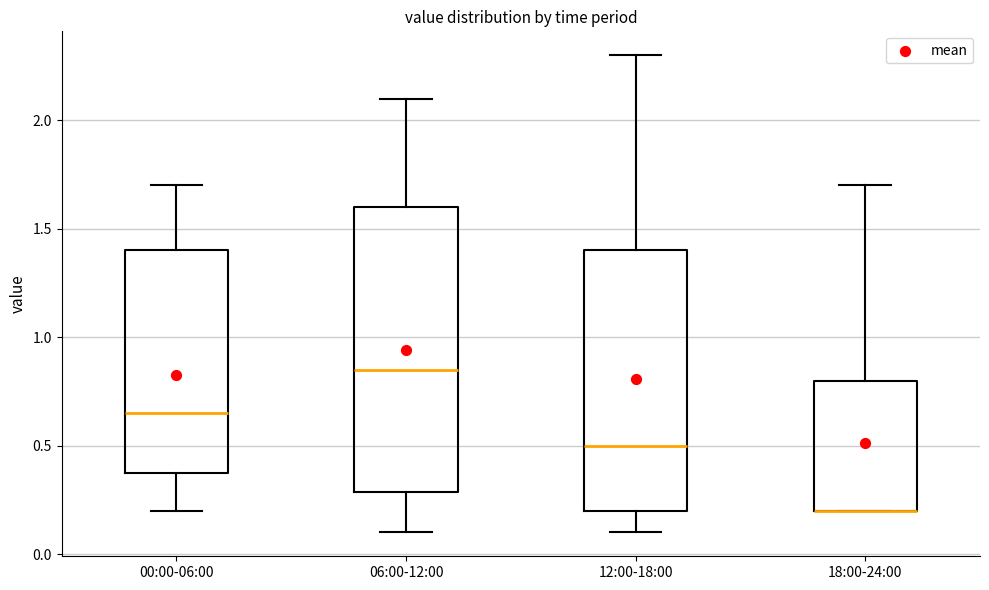

Comparing the boxes themselves (not the whiskers), which one is the tallest?

06:00-12:00